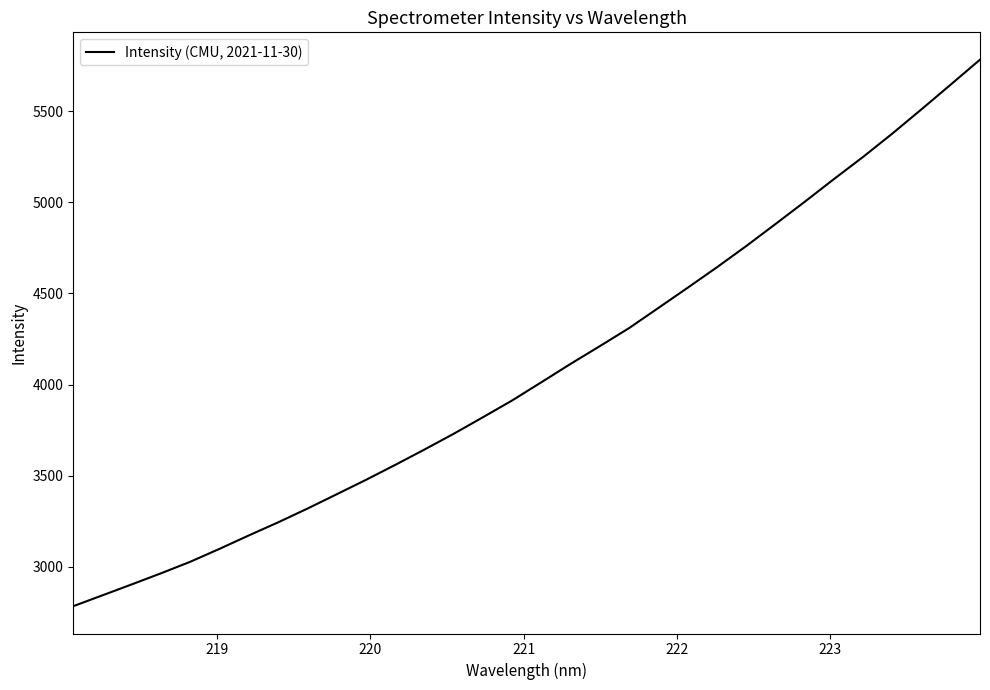

What is the minimum value shown in the chart?

2783.3